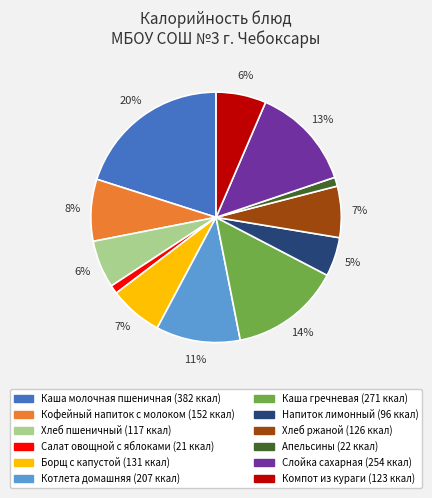

Do Кофейный напиток с молоком and Салат овощной с яблоками together represent more than half of the pie?

No